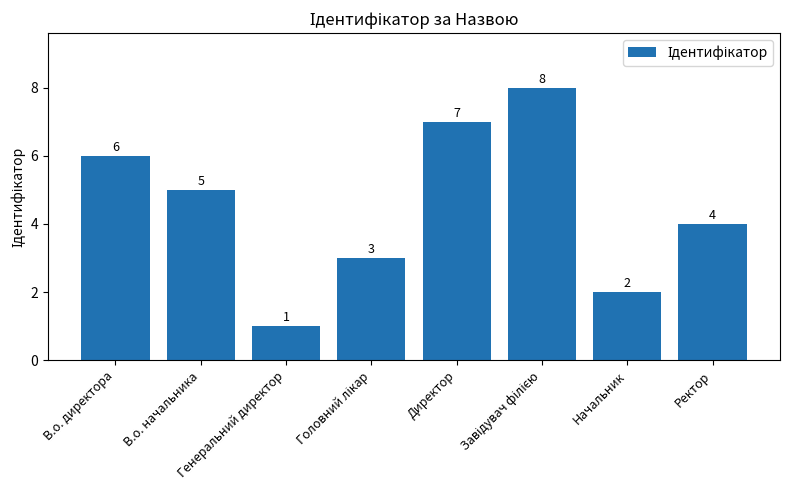

What is the value of the 3rd bar from the left?

1